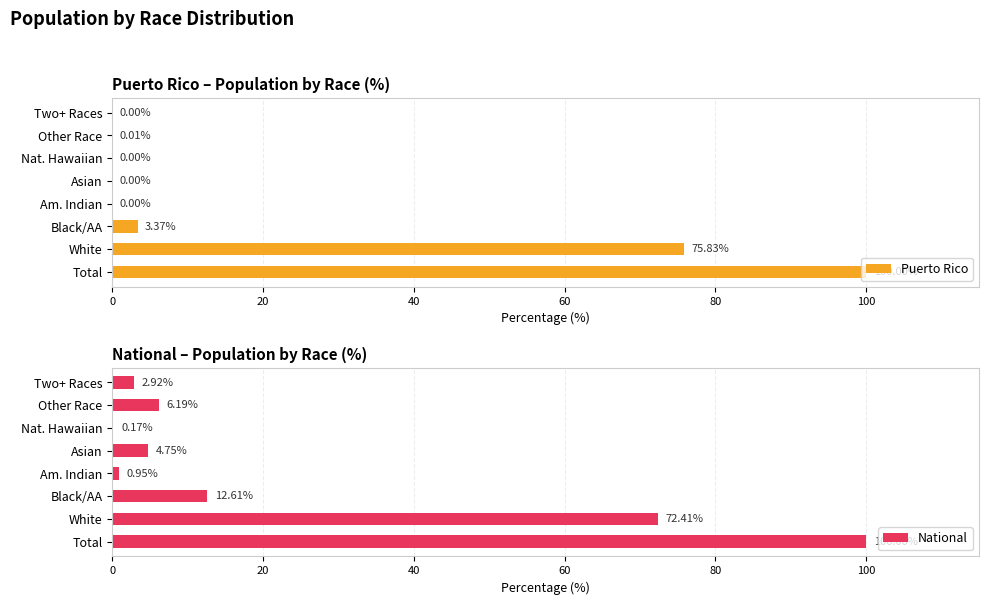

Where is National nearest to the value 50?

White